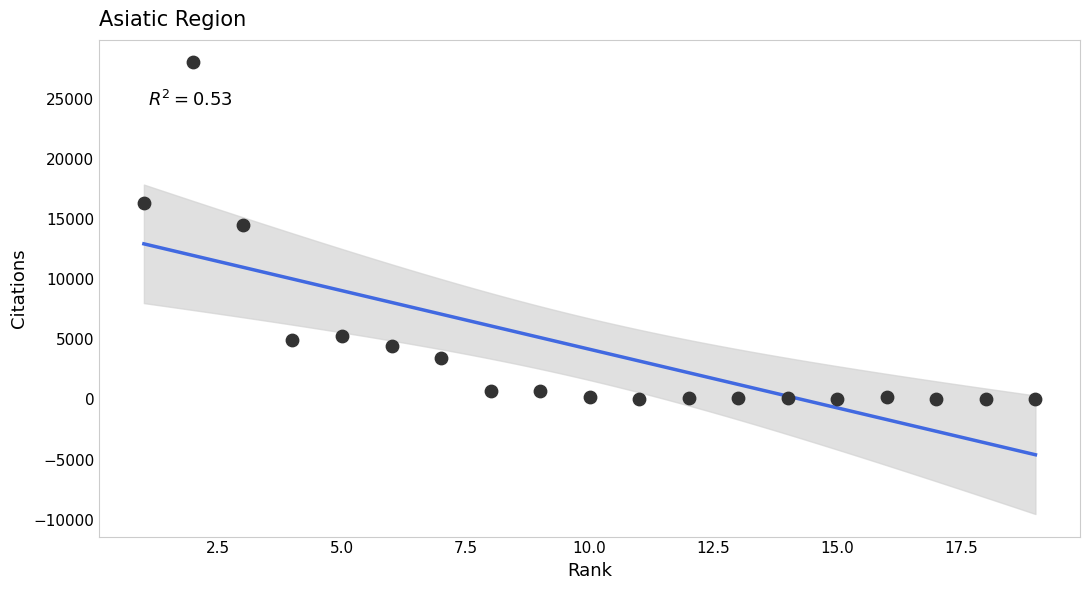

What is the range of X values (max minus min)?

18